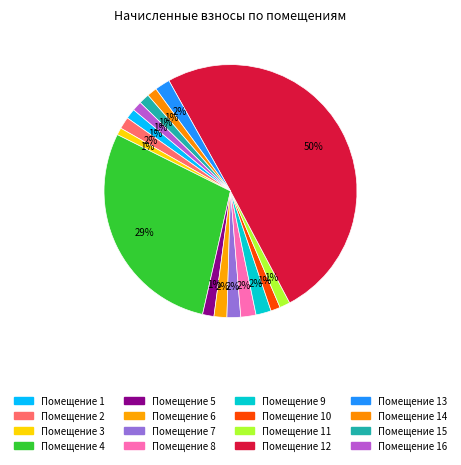

Count the number of slices in the pie.

16